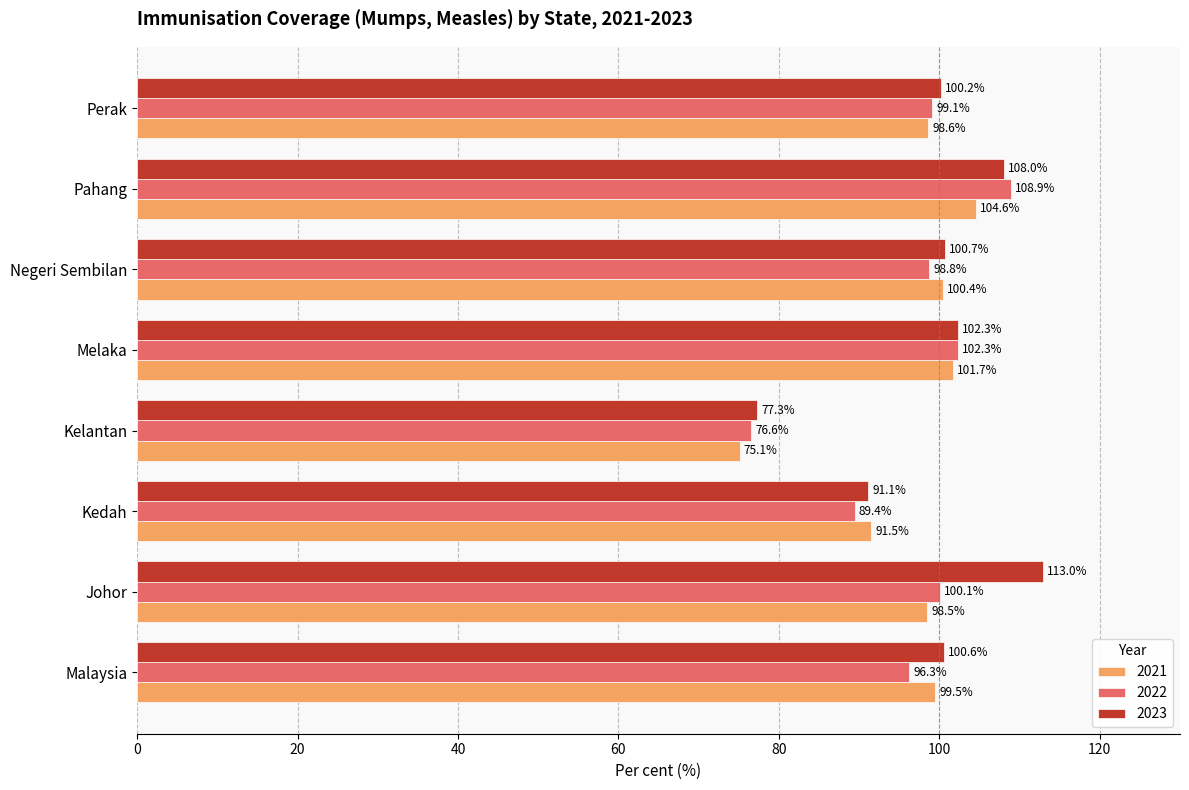

What is the difference between the highest and lowest values at Perak?

1.6